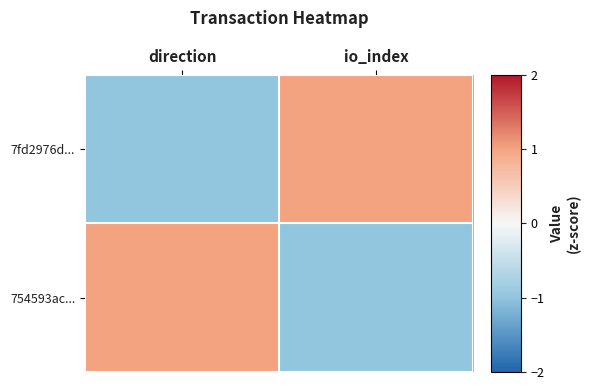

Which has a higher value, direction or io_index?

io_index